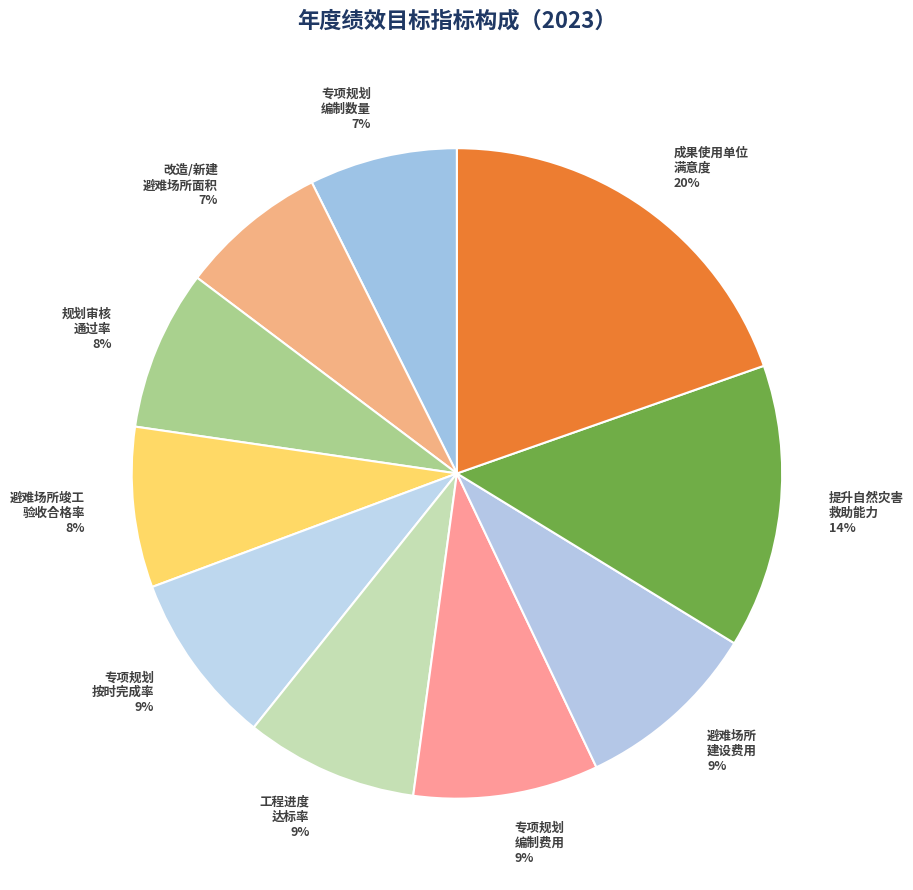

How many slices are in this pie chart?

10